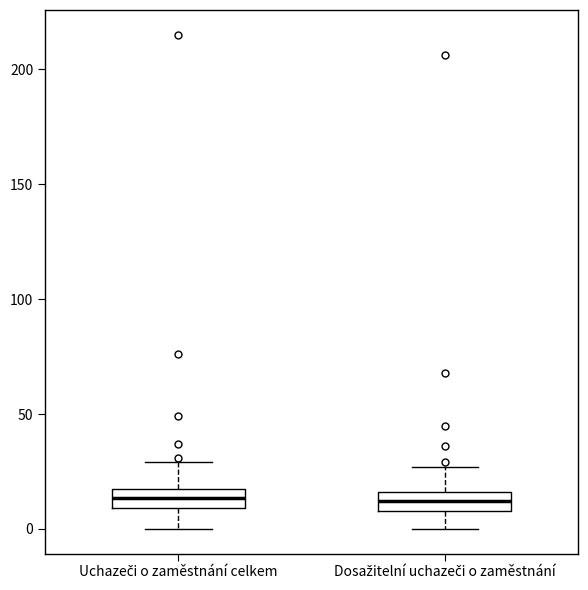

Reading left to right, transcribe this box plot: for each box, give where its median line is, the range the box spans, and where its two whiskers end, as read against the y-axis. The values are not printed on the chart, so give them approximately, as read against the axis.

Uchazeči o zaměstnání celkem: median 15 (inside the box), box 10 to 15, whiskers 0 to 30
Dosažitelní uchazeči o zaměstnání: median 10 (inside the box), box 10 to 15, whiskers 0 to 25